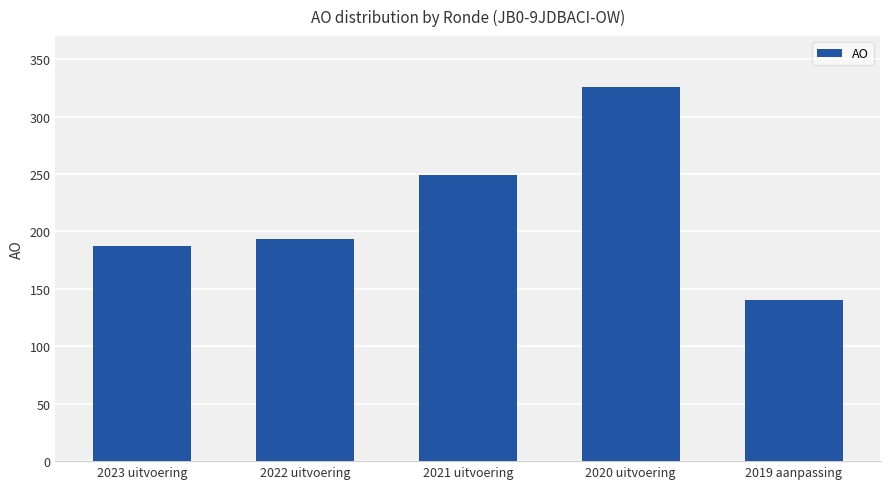

Where is the data nearest to the value 233?

2021 uitvoering